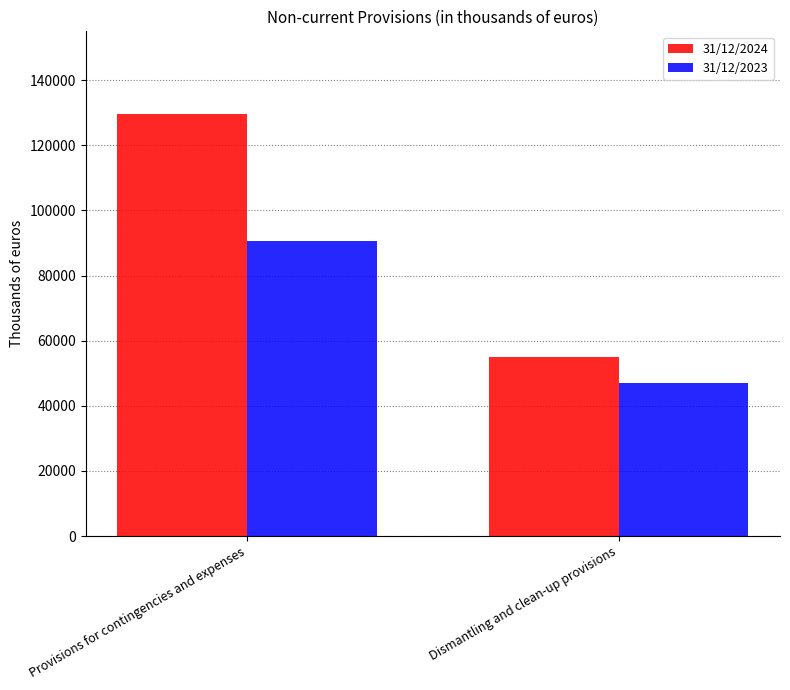

Rank the series by their maximum value, from highest to lowest.

31/12/2024, 31/12/2023